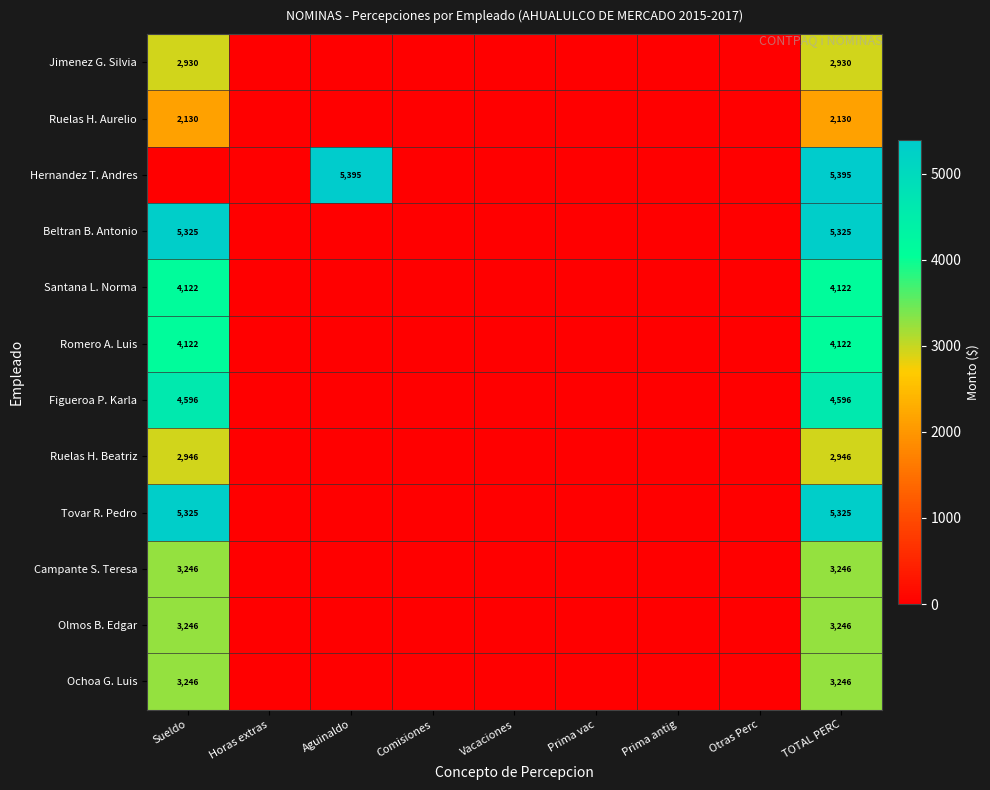

What is the total value across all series at TOTAL PERC?

46629